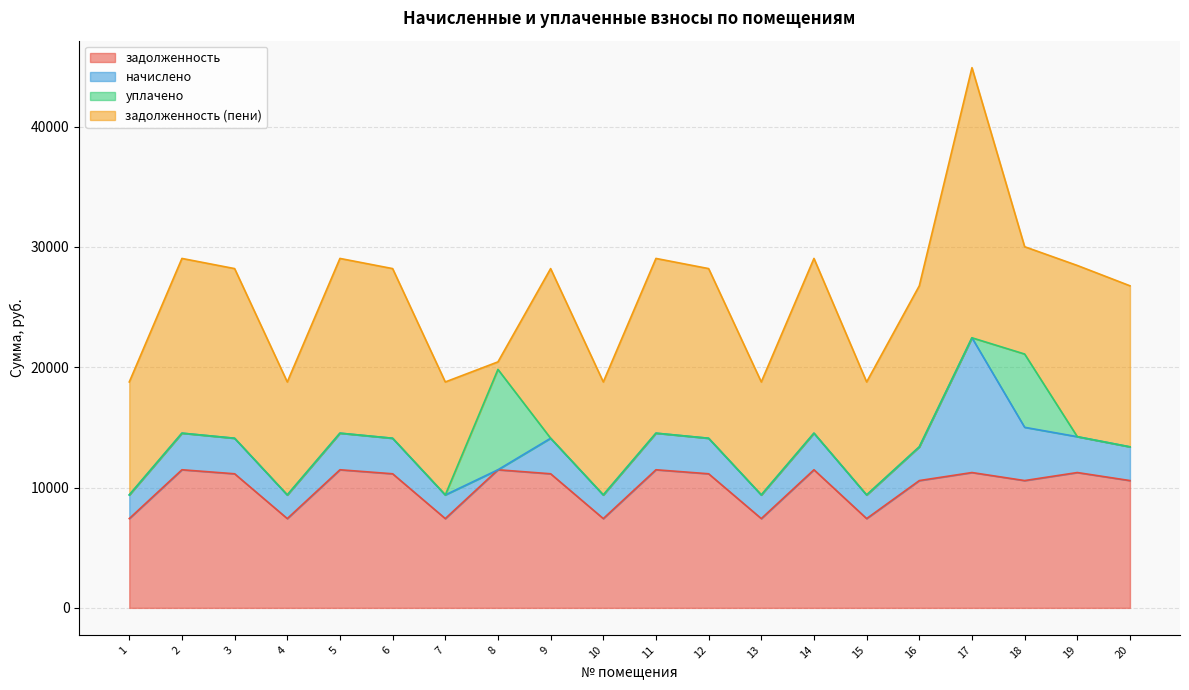

True or false: задолженность (пени) and начислено intersect in this chart.

False